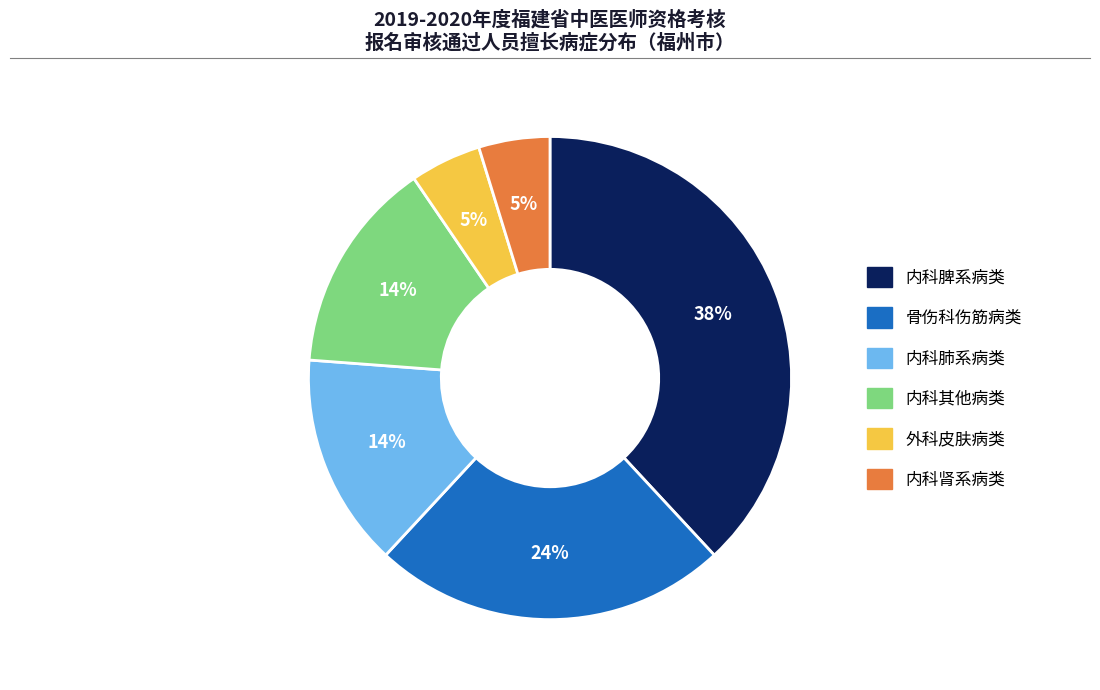

To the nearest percent, what is the difference between the largest and smallest slice percentages?

33%